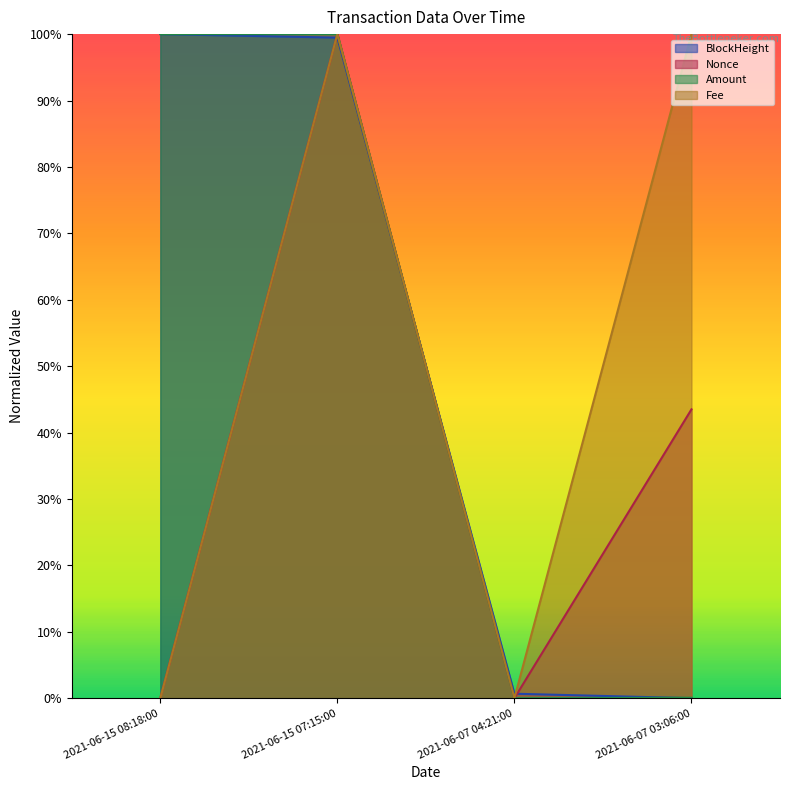

Which category has the lowest value in the Nonce series?

2021-06-07 04:21:00